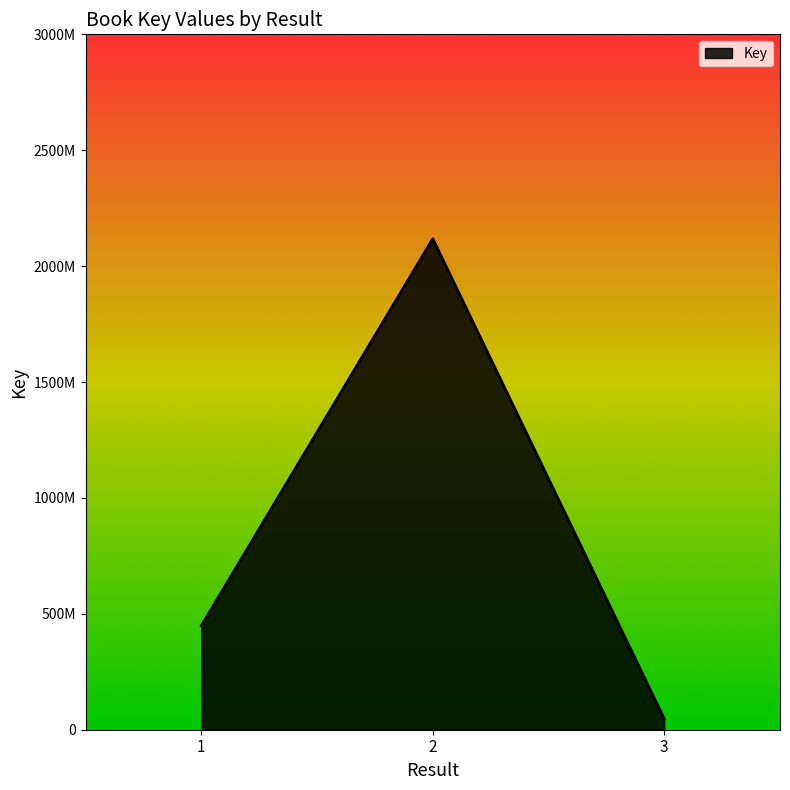

Between 1 and 3, which is larger?

1